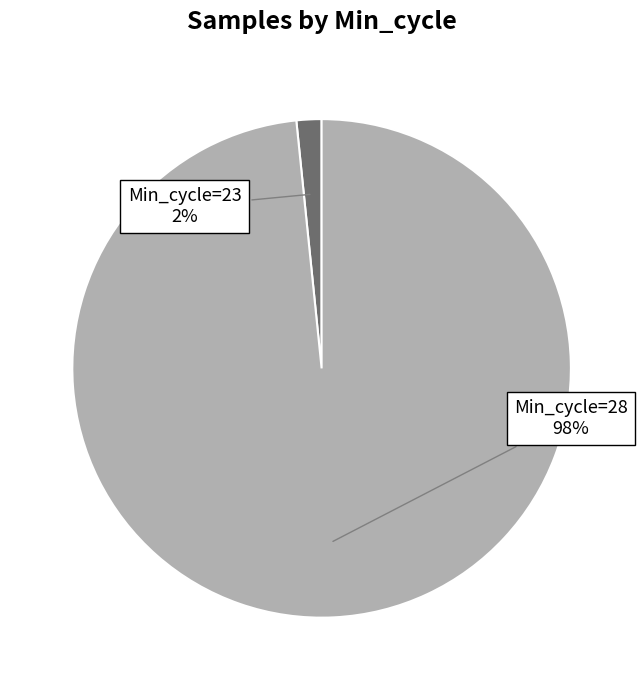

Is there any slice that represents more than half of the pie?

Yes